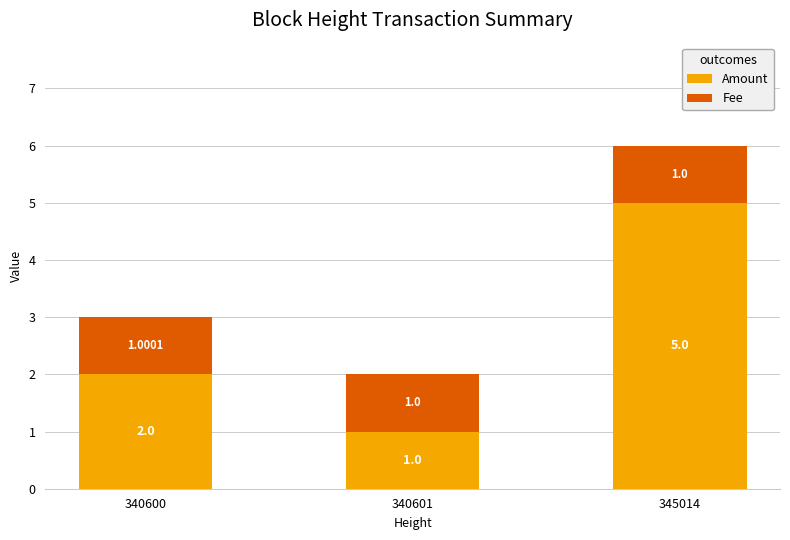

What is the total value across all series at 340600?

3.0